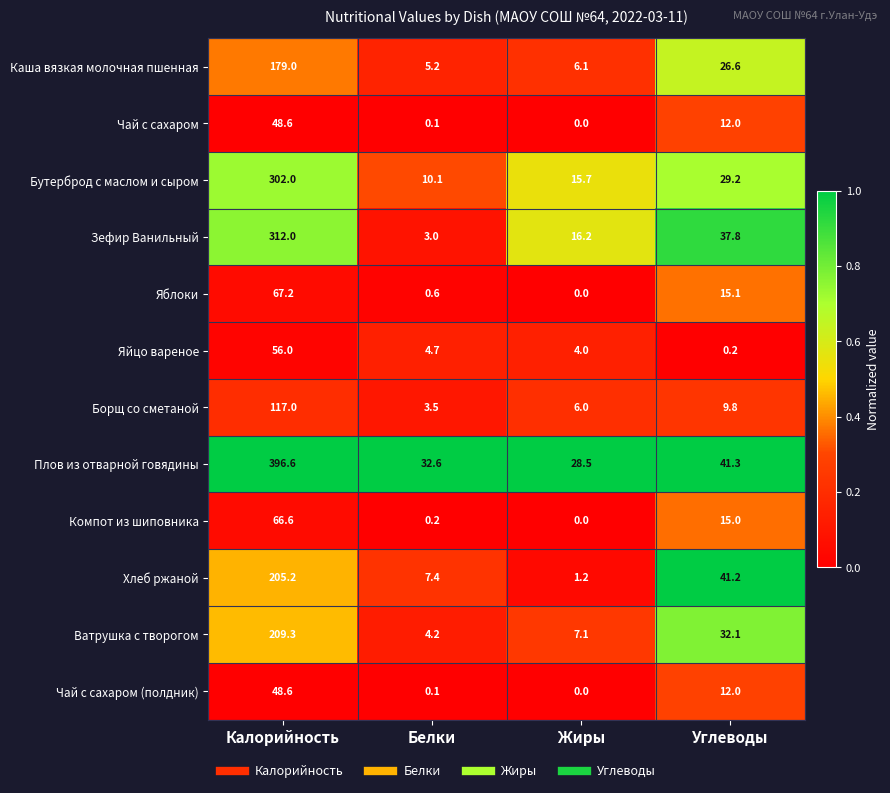

Rank the categories by Зефир Ванильный value from highest to lowest.

Калорийность, Углеводы, Жиры, Белки